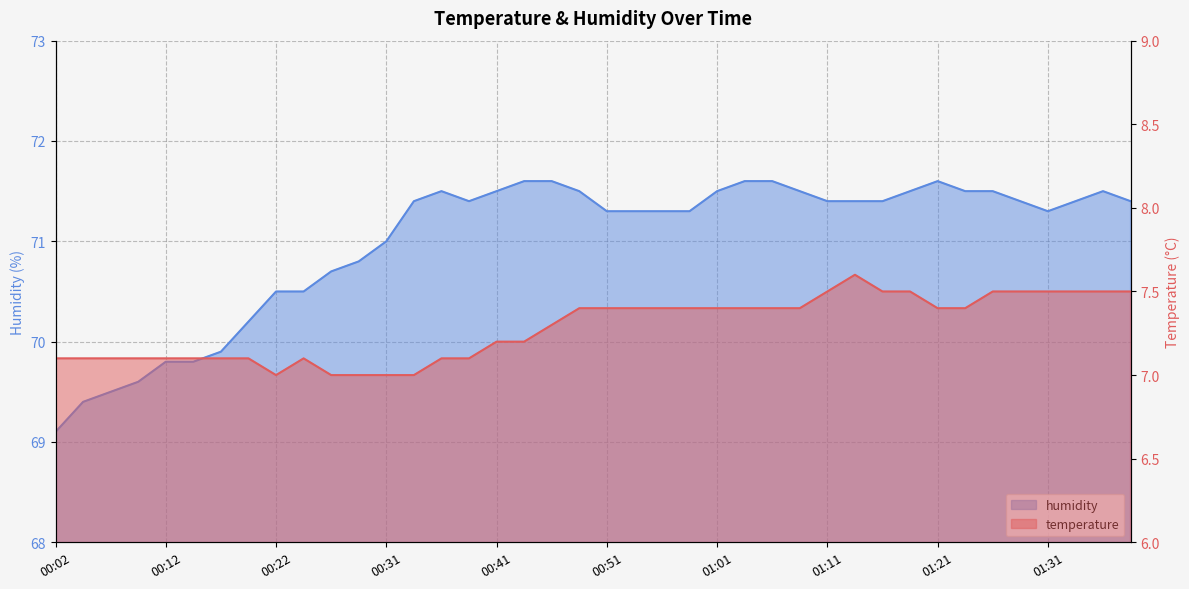

What is the label of the 15th point from the left?

00:36